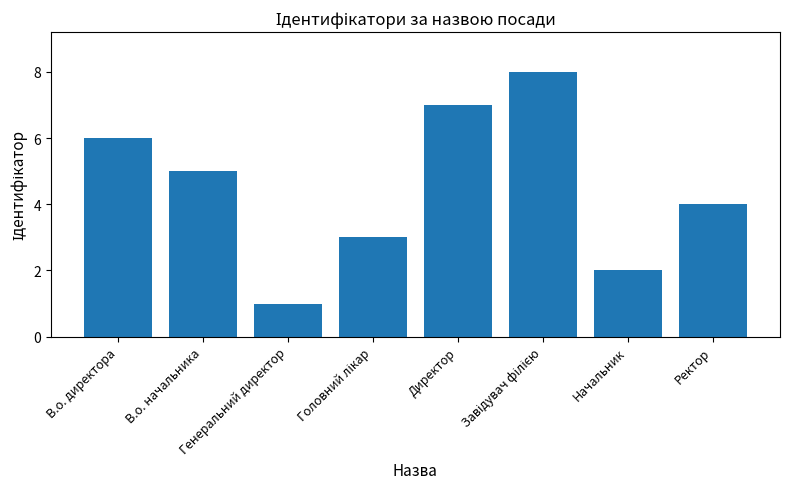

True or false: the data shows 2 at Начальник.

True